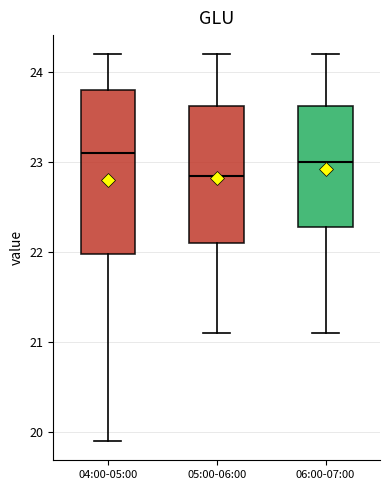

Where does the median line of the box for 06:00-07:00 sit on the y-axis? The values are not printed on the chart, so give them approximately, as read against the axis.

23.0